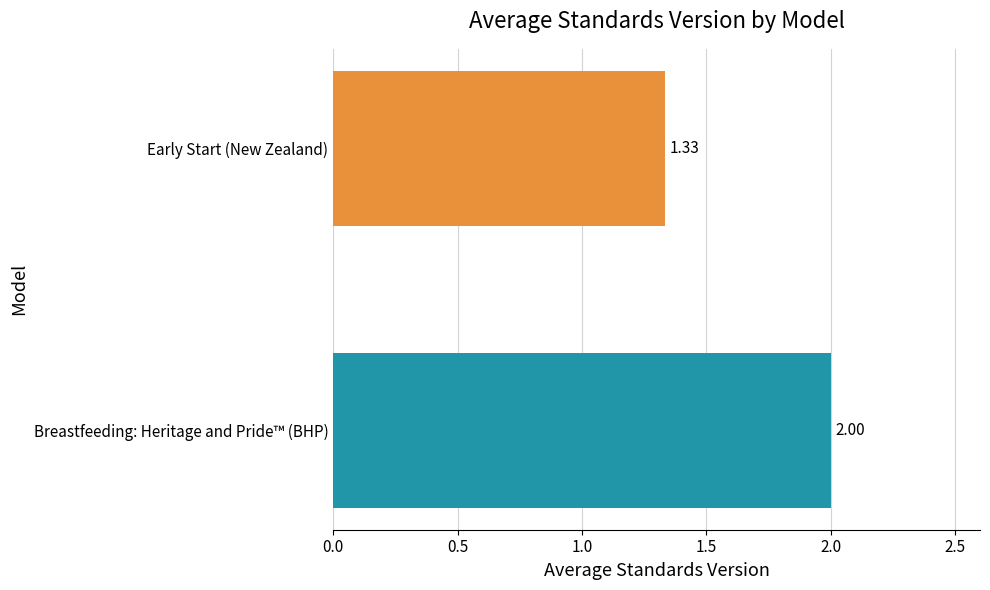

Which has a higher value, Breastfeeding: Heritage and Pride™ (BHP) or Early Start (New Zealand)?

Breastfeeding: Heritage and Pride™ (BHP)